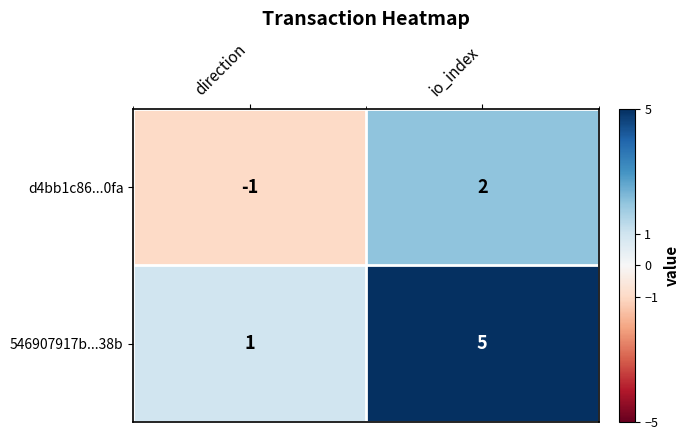

How many series are shown in this chart?

2